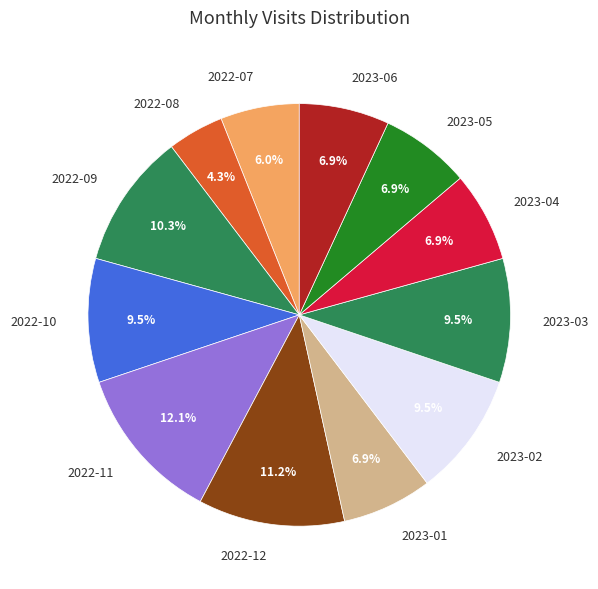

Is 2022-07 the majority of the pie?

No